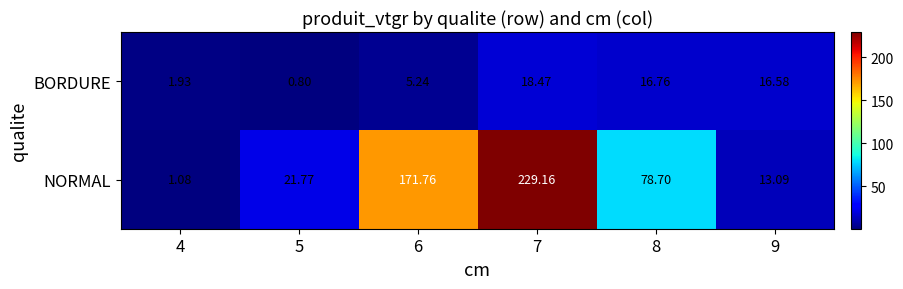

At how many categories does at least one series exceed 44?

3